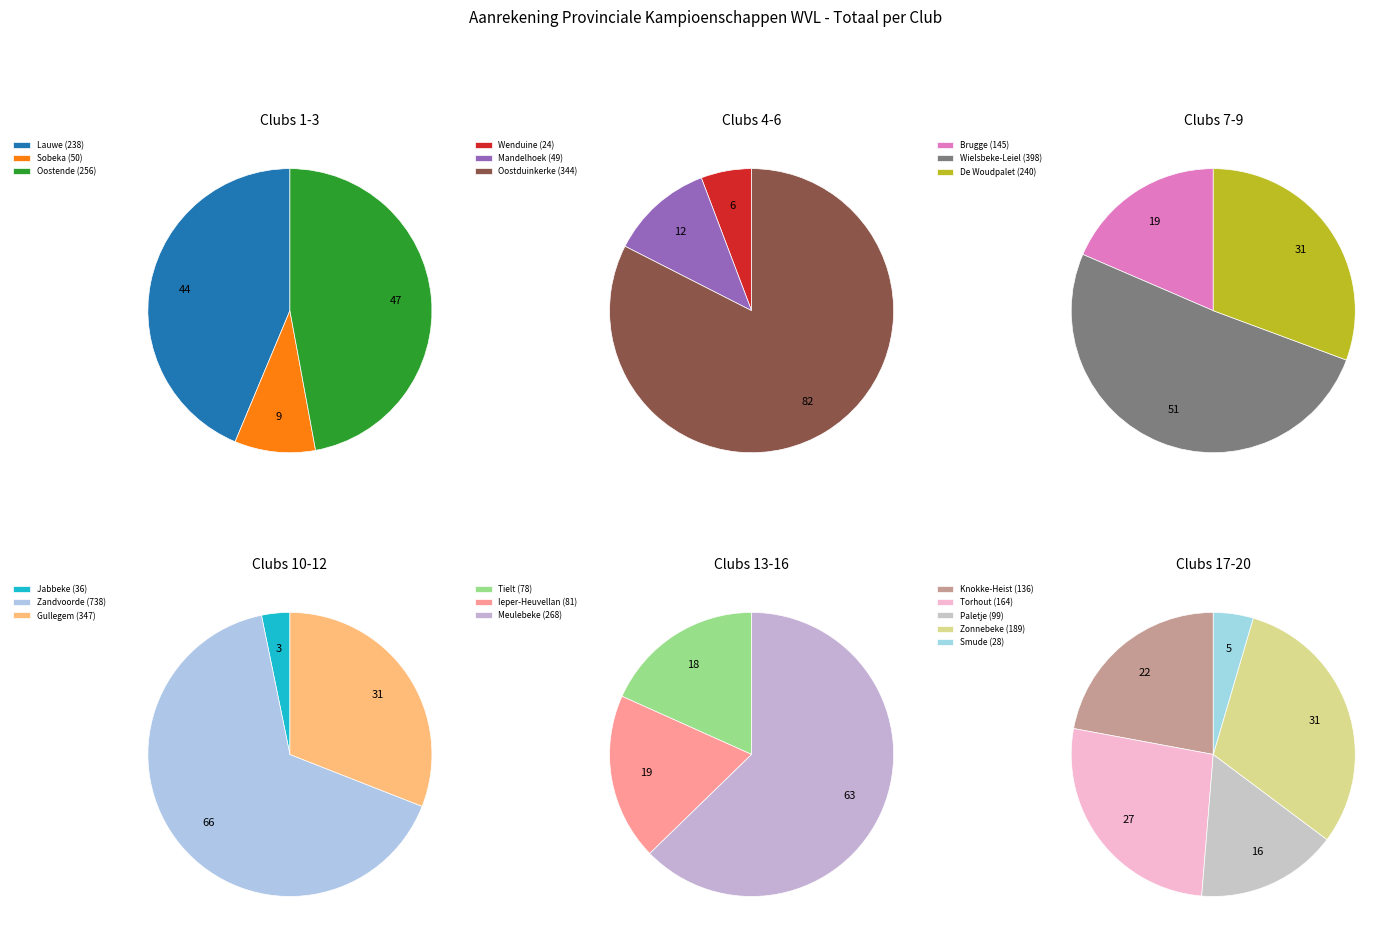

To the nearest percent, what is the combined percentage of Sobeka and Oostduinkerke?

10%